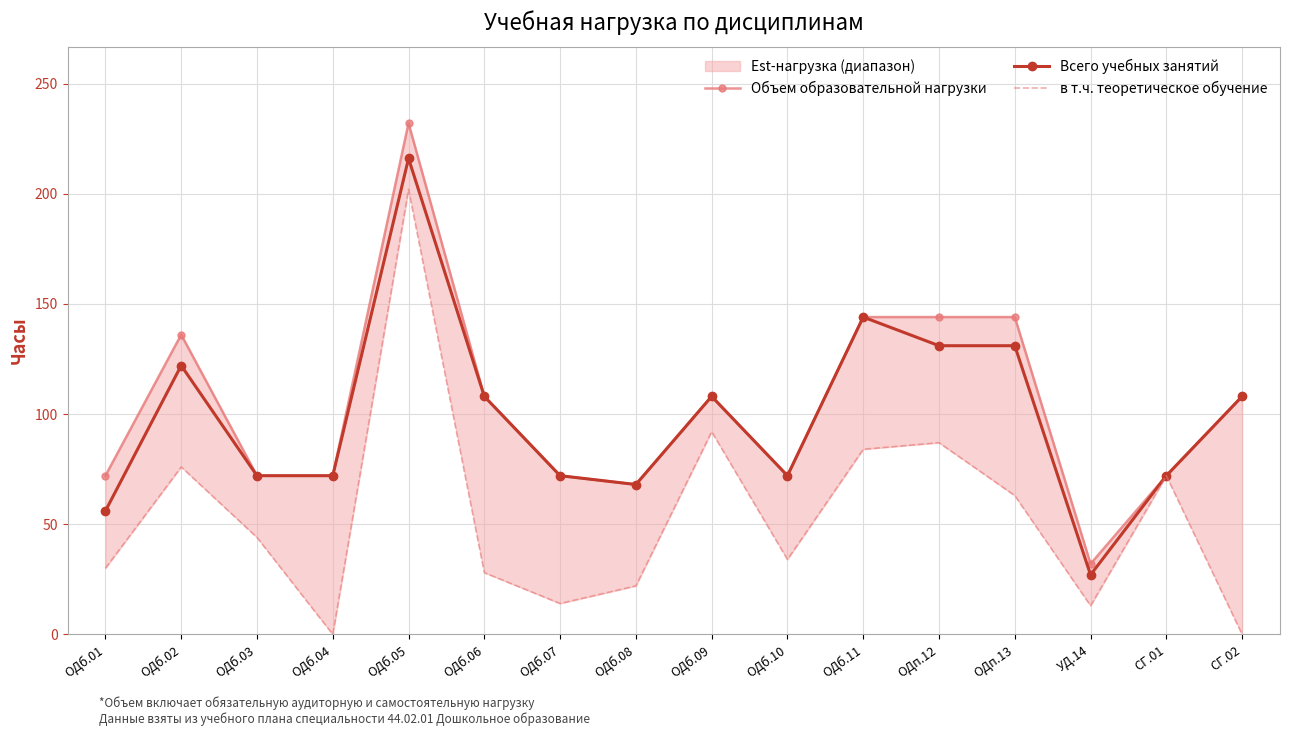

List the labels in order of Объем образовательной нагрузки value, largest first.

ОДб.05, ОДб.11, ОДп.12, ОДп.13, ОДб.02, ОДб.06, ОДб.09, СГ.02, ОДб.01, ОДб.03, ОДб.04, ОДб.07, ОДб.10, СГ.01, ОДб.08, УД.14